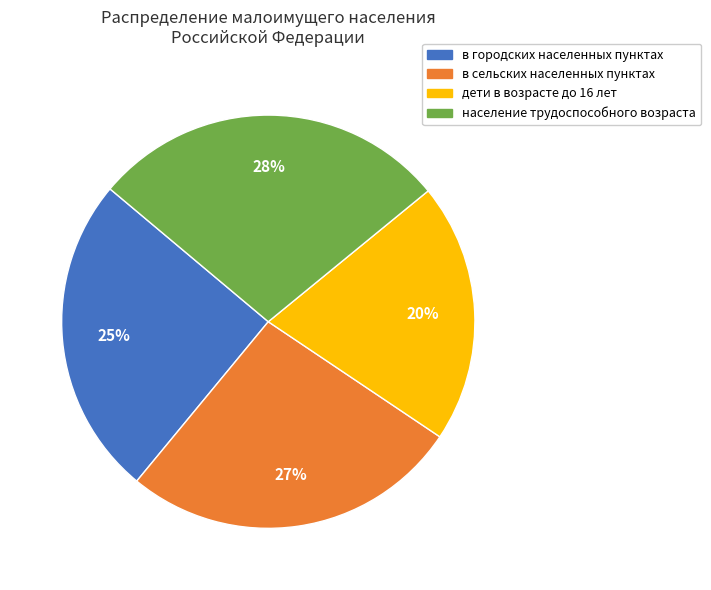

Do население трудоспособного возраста and дети в возрасте до 16 лет together represent more than half of the pie?

No